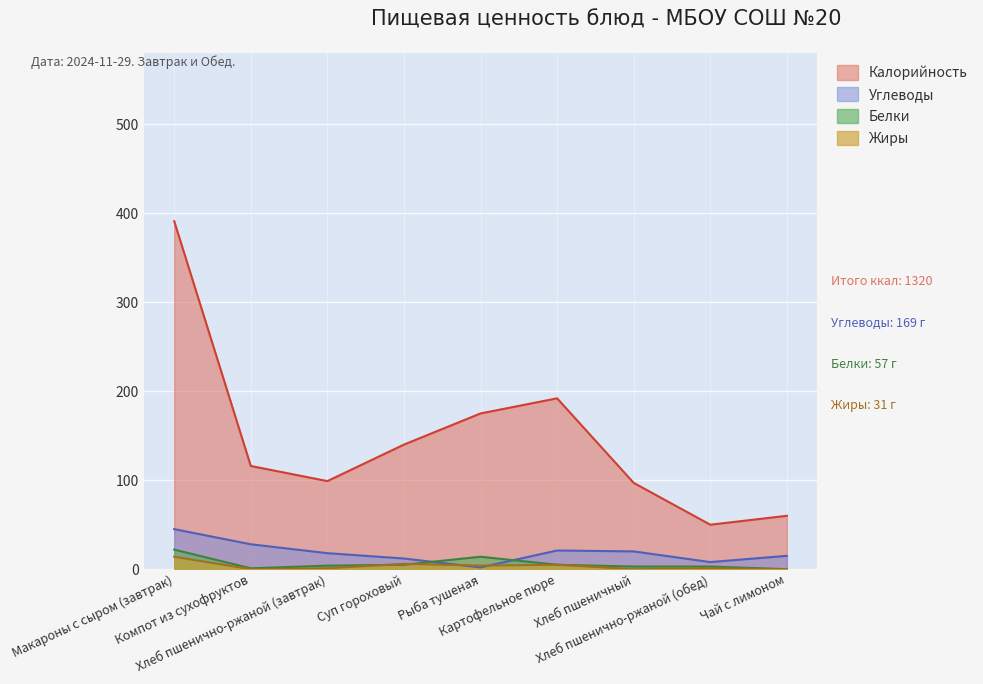

Reading right to left, what are all the values shown in this chart?

Калорийность: 60	50	97	192	175	140	99	116	391
Белки: 0	3	3	5	14	5	4	1	22
Жиры: 0	1	0	5	4	6	1	0	14
Углеводы: 15	8	20	21	2	12	18	28	45